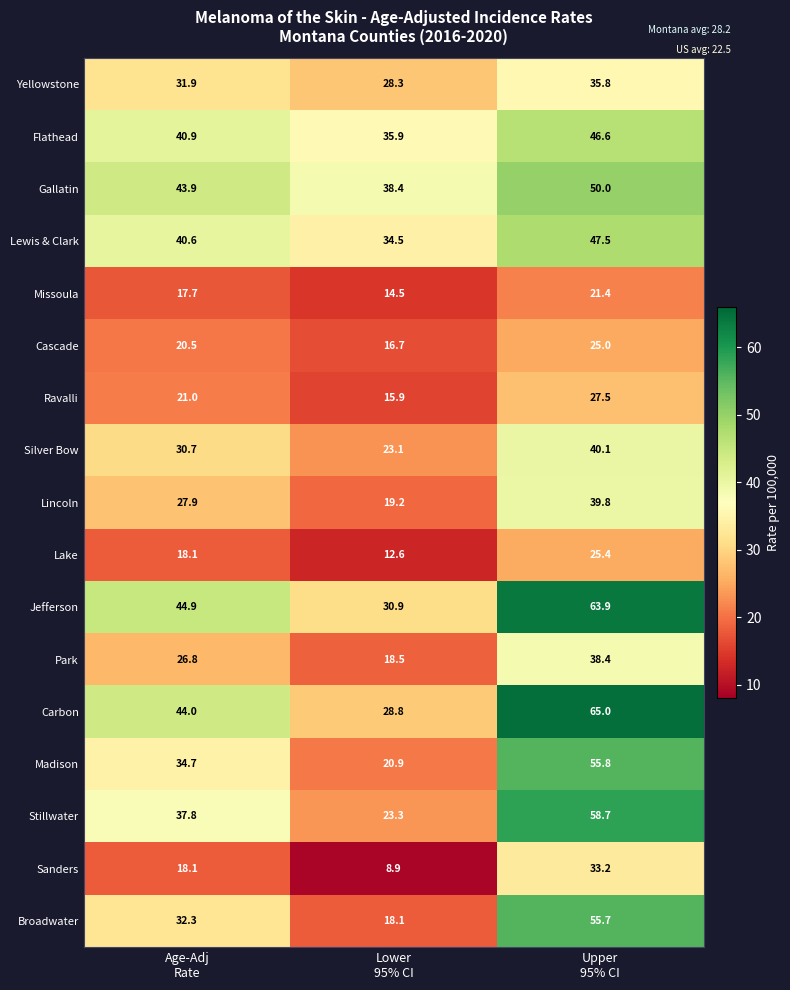

What is the minimum value shown in the chart?

8.9